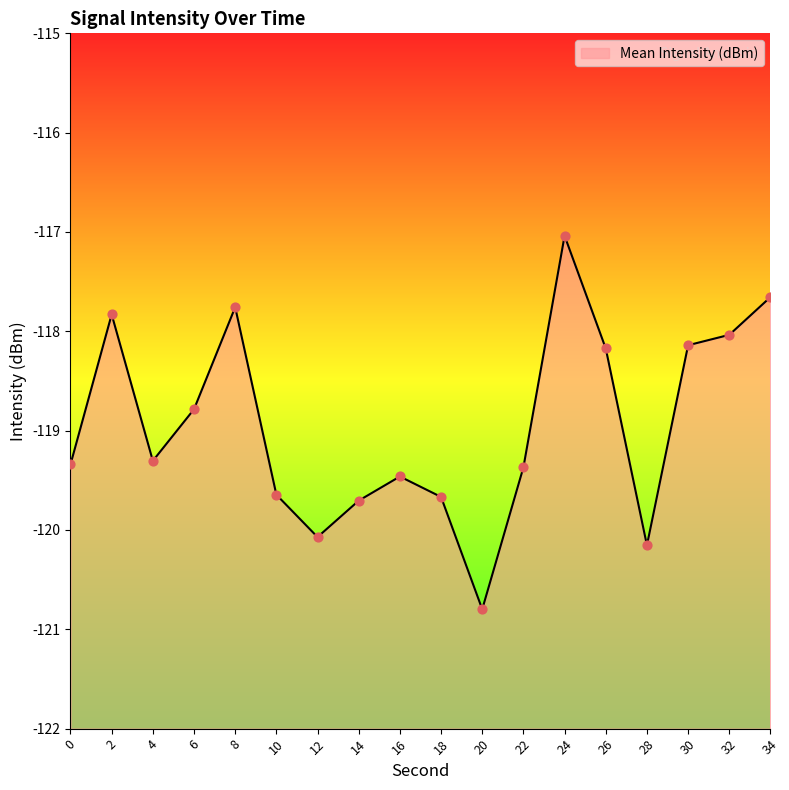

What is the change in value from 6 to 34?

+1.1